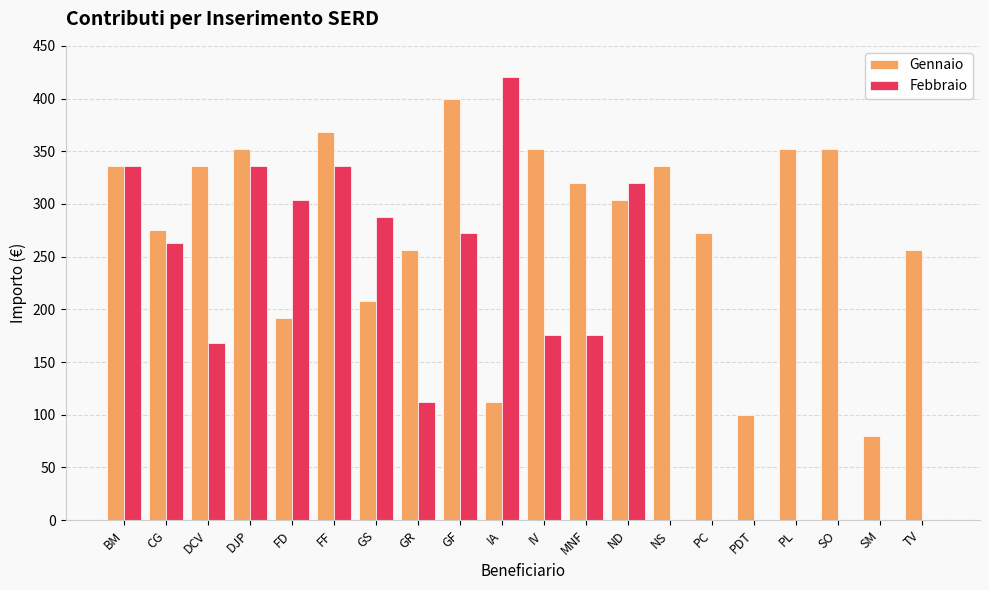

What is the sum of all Gennaio values?

5559